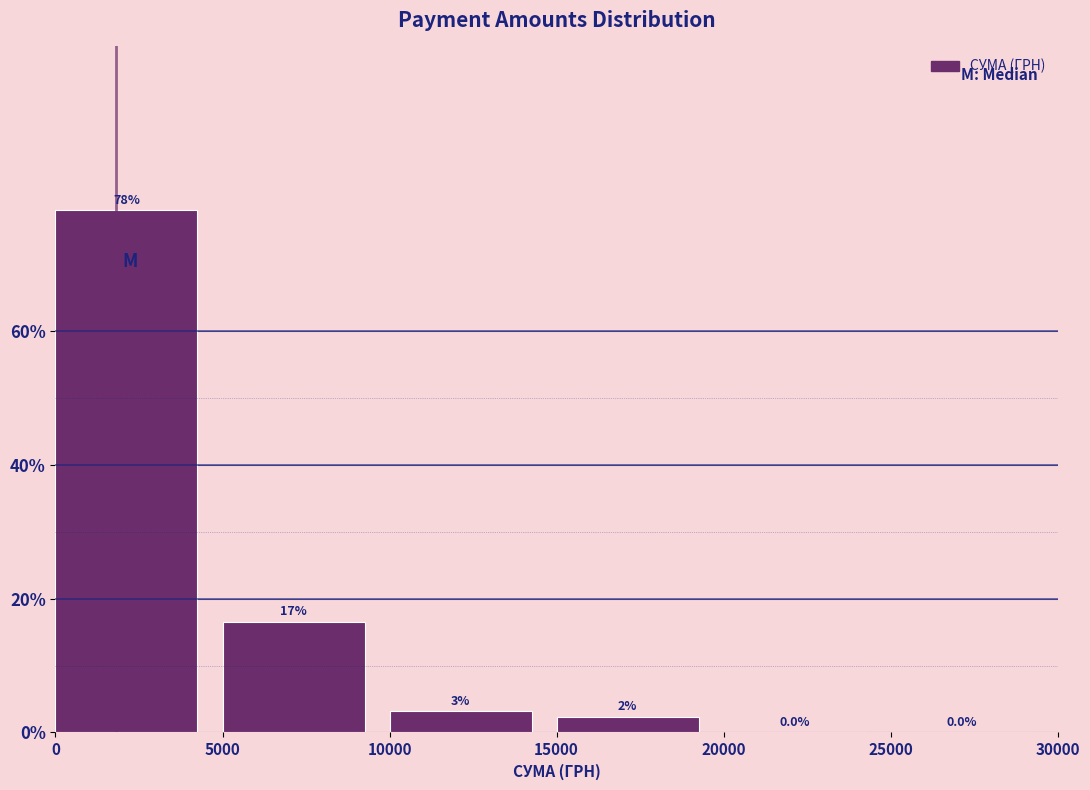

Which range on the x-axis has the tallest bar?

0 to 5000